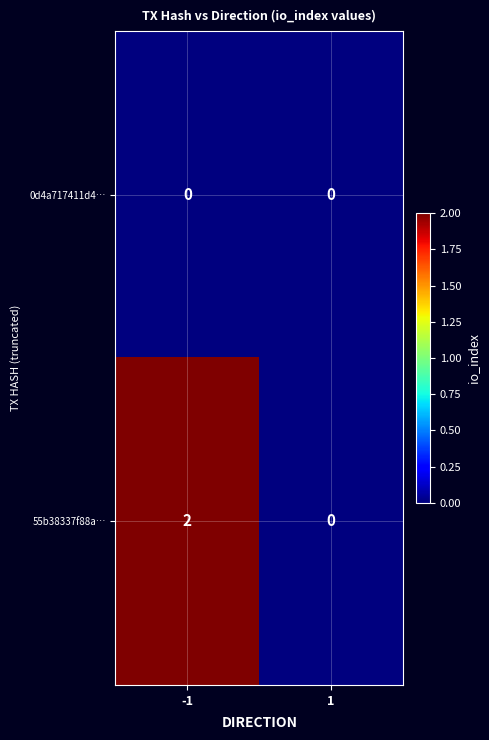

Rank the series by their average value, from lowest to highest.

0d4a717411d4…, 55b38337f88a…